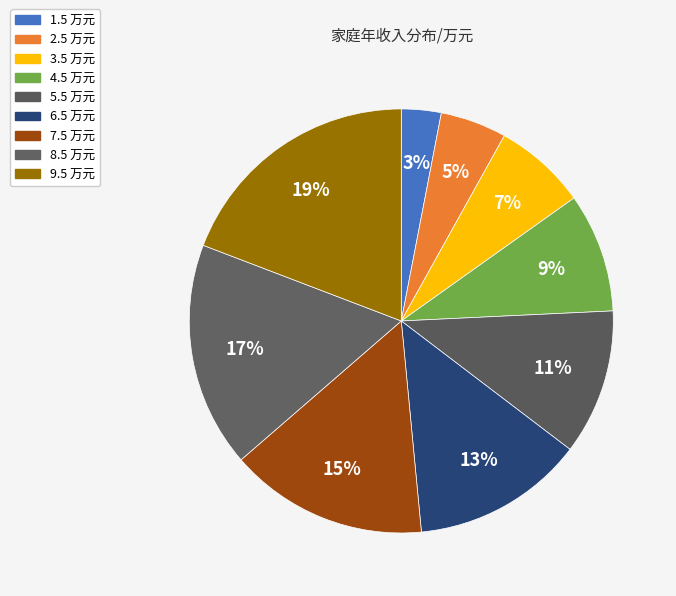

How many slices are in this pie chart?

9